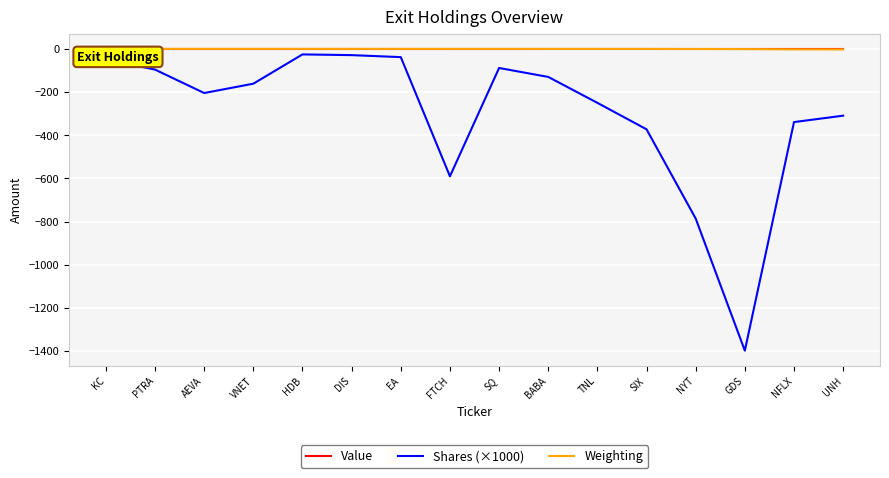

What is the total value across all series at SIX?

-372.9